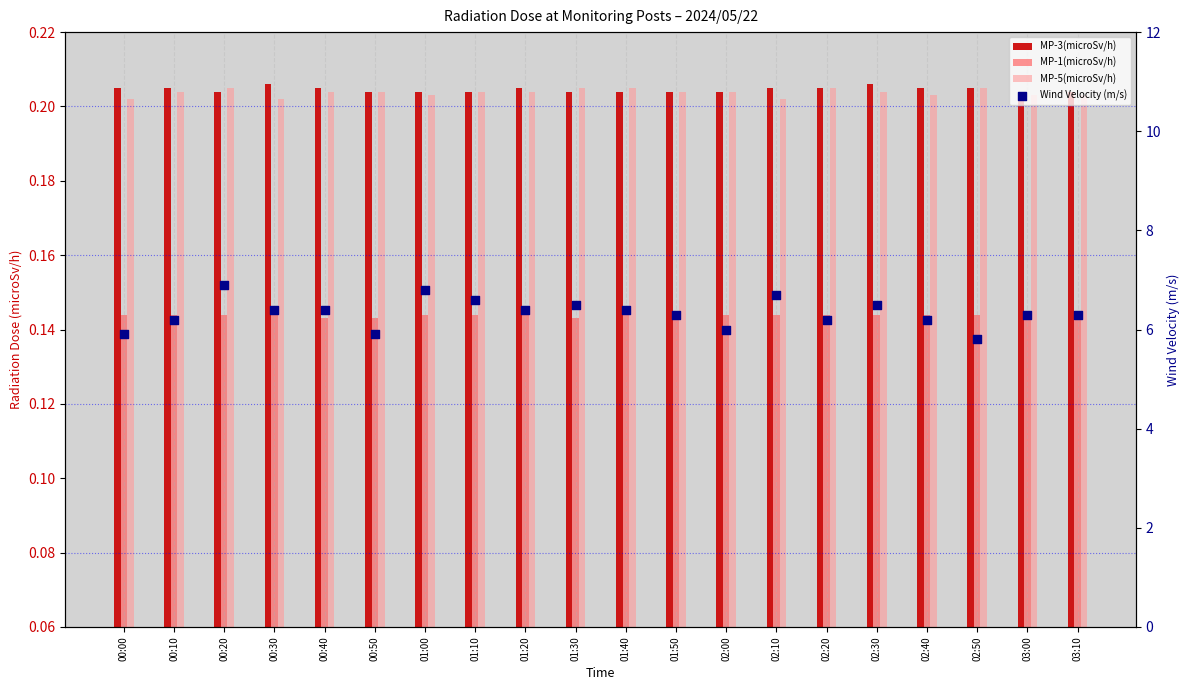

At how many categories does at least one series exceed 4?

20